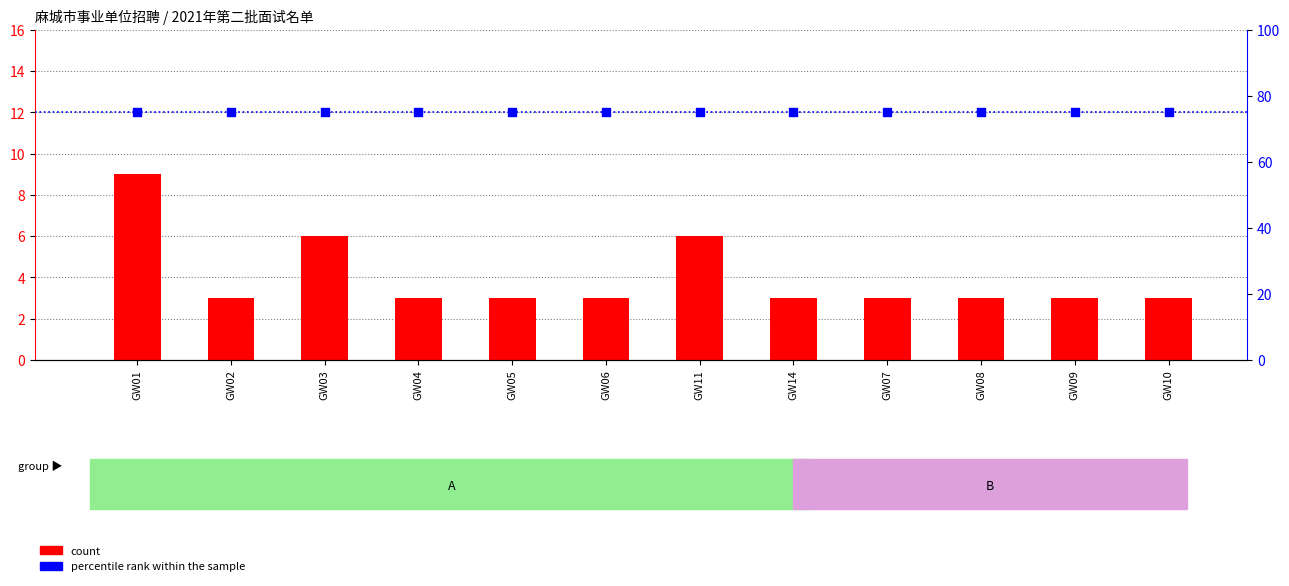

Which series contains the lowest Y value?

count